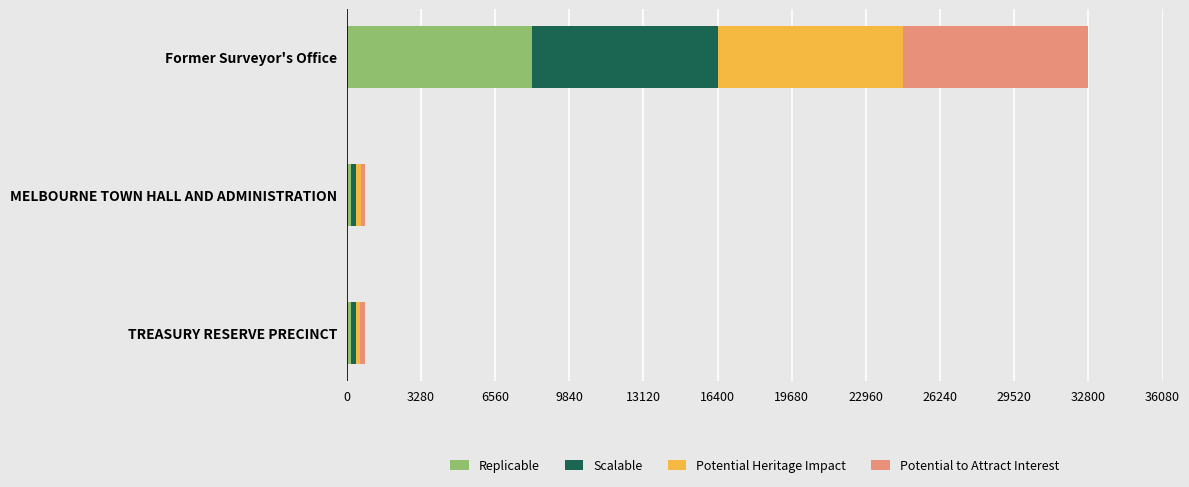

What is the total value across all series at Former Surveyor's Office?

32804